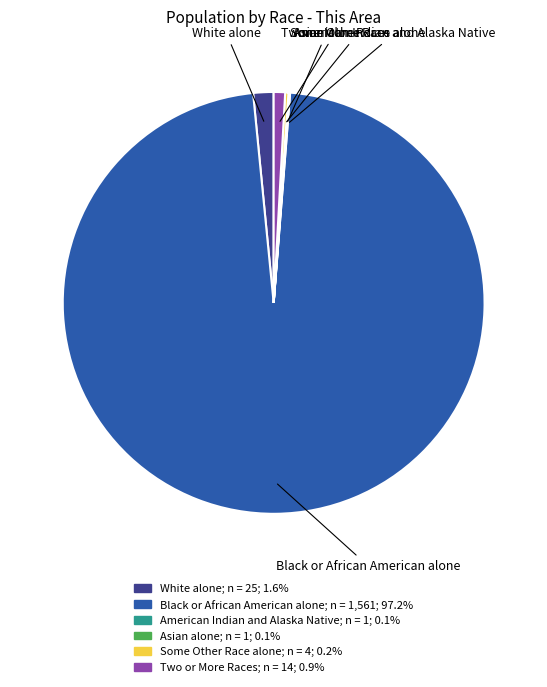

Approximately how many times larger is the value at Black or African American alone compared to Two or More Races?

111.5